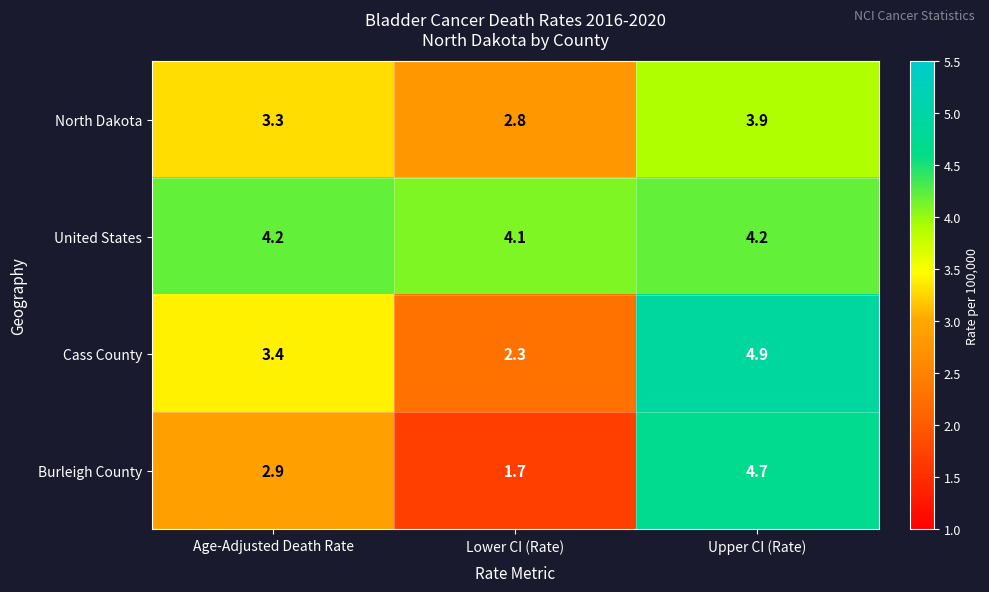

At which category does the chart reach its minimum across all series?

Lower CI (Rate)